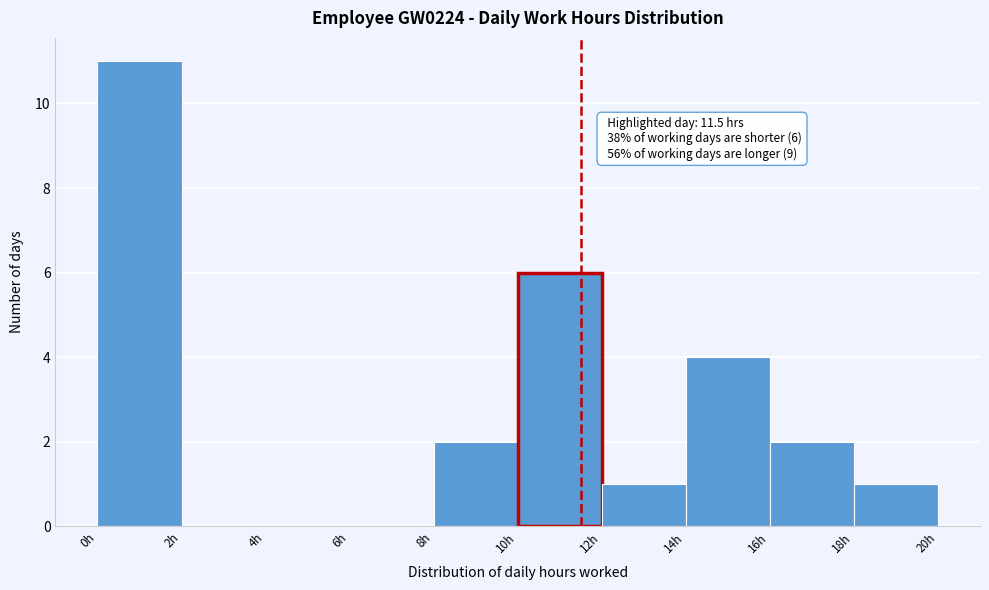

Which range on the x-axis has the tallest bar?

0 to 2